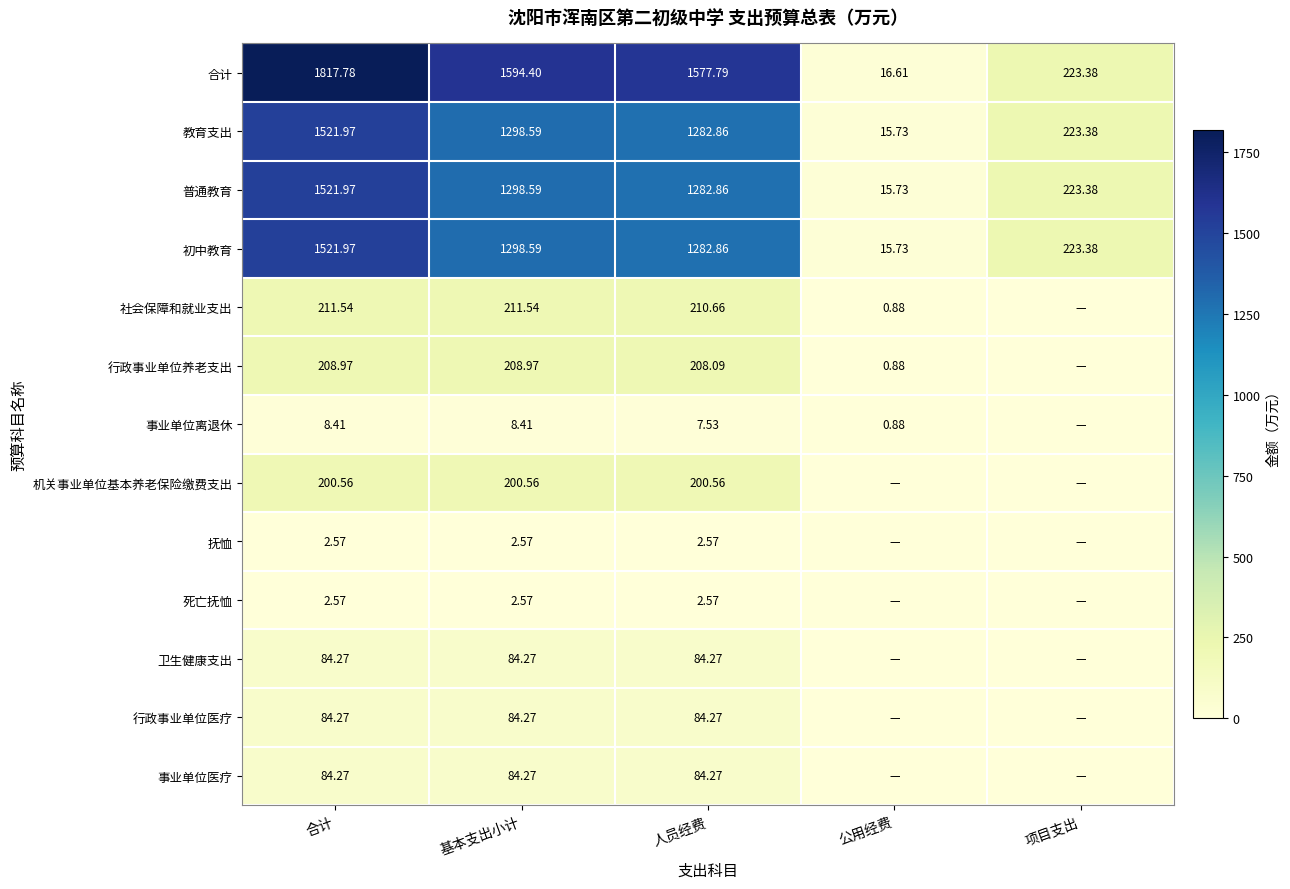

Is the value of 初中教育 at 人员经费 greater than the value of 教育支出 at 合计?

No